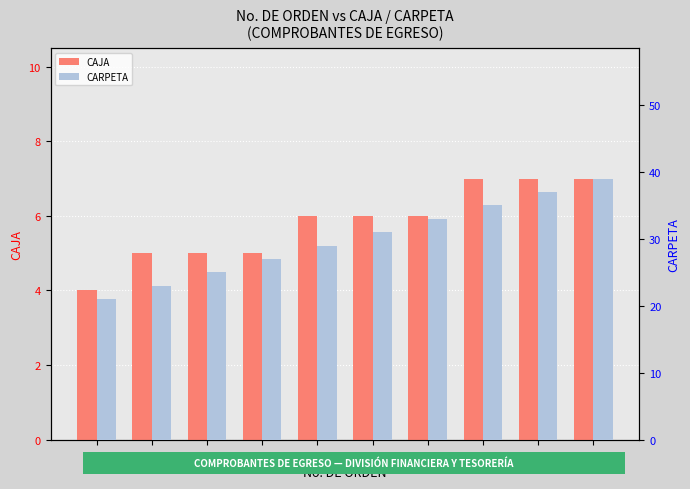

True or false: CARPETA has a value of 46 at 33.

False